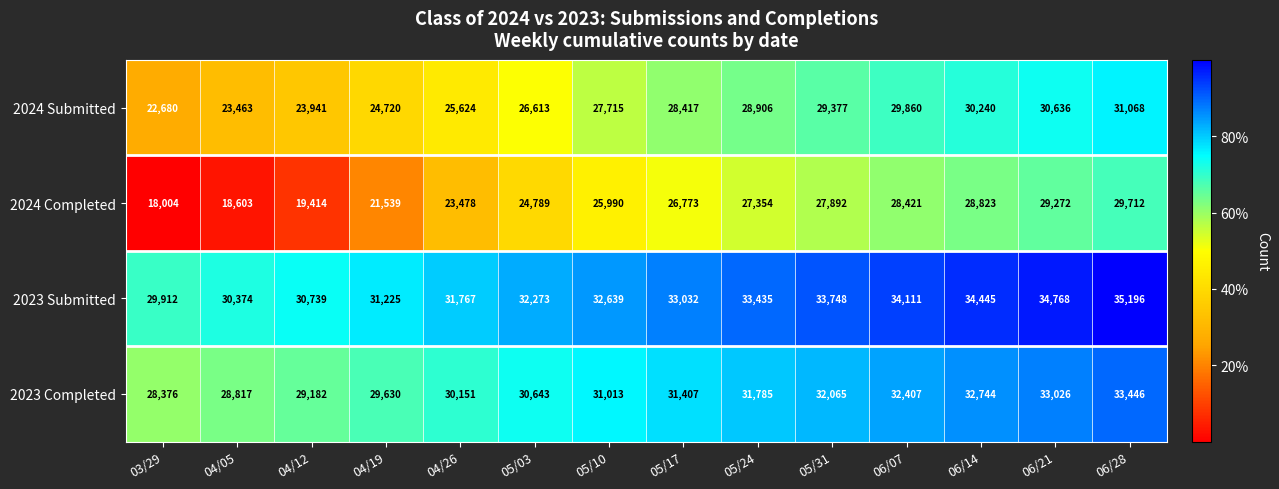

How many distinct data groups are displayed?

4